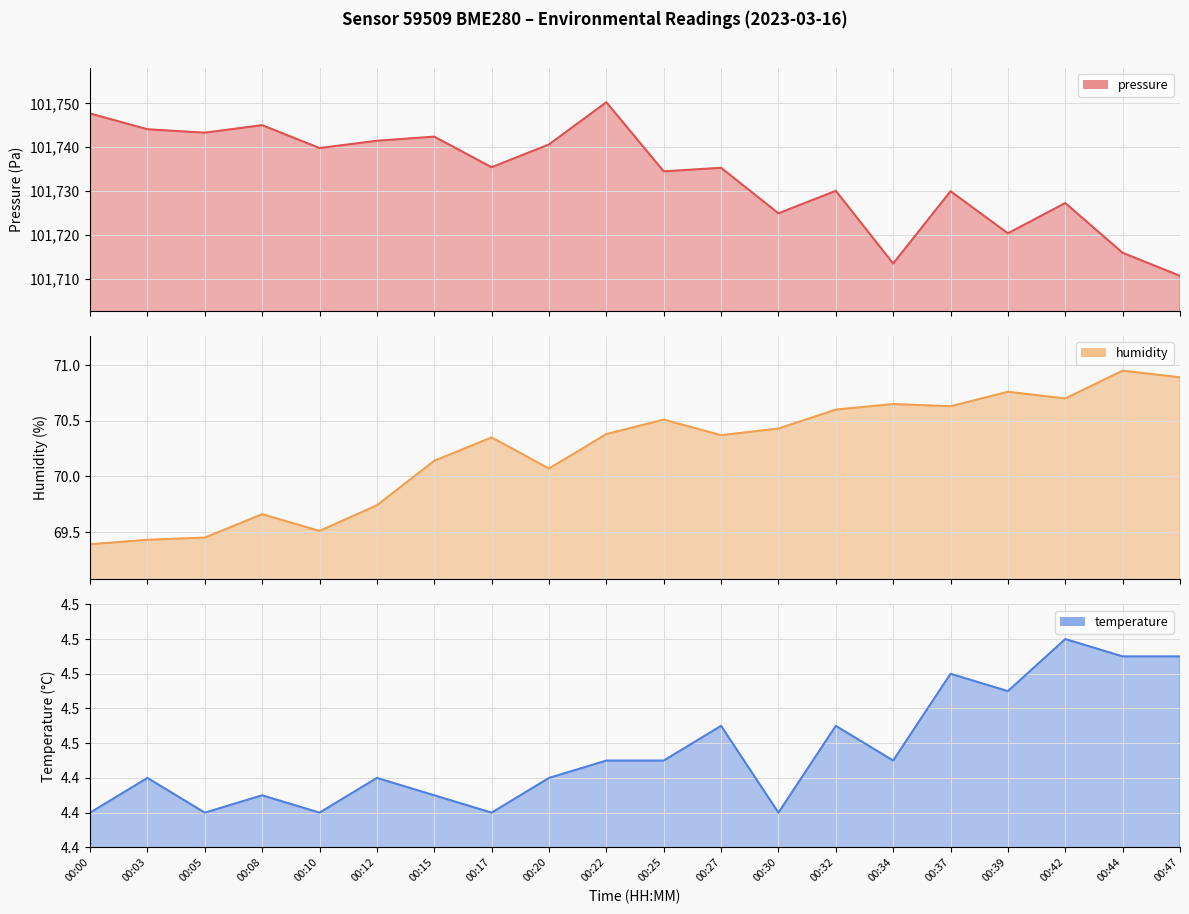

Is the value of temperature at 00:08 greater than the value of pressure at 00:05?

No